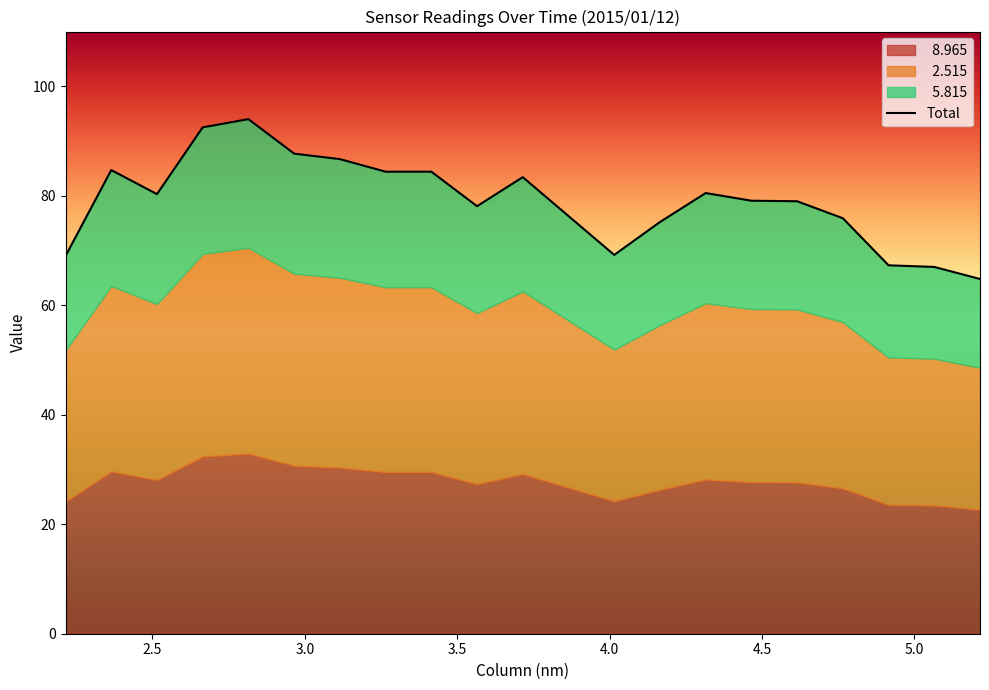

True or false: there are more than 0 points higher than both neighbors.

True